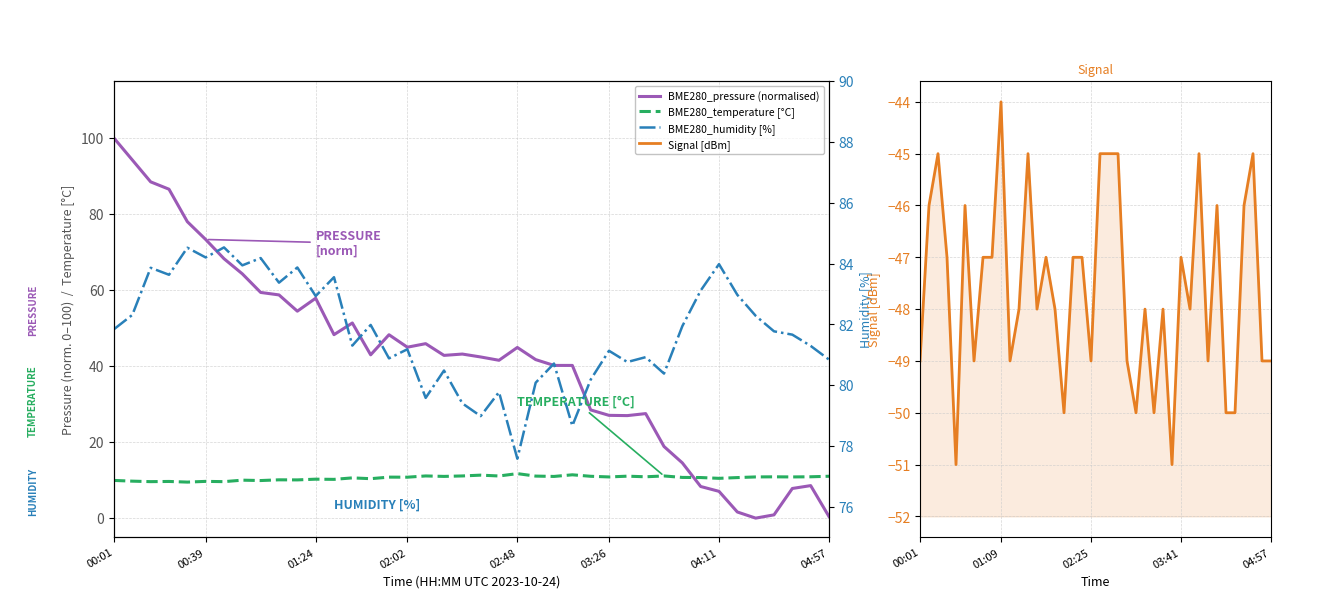

Rank the series by their average value, from lowest to highest.

Signal [dBm], BME280_temperature [°C], BME280_pressure (normalised), BME280_humidity [%]